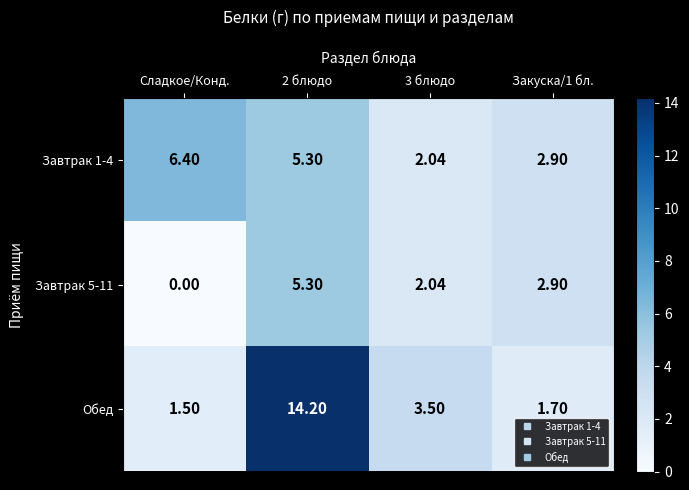

At Сладкое/Конд., list the series in order from largest to smallest.

Завтрак 1-4, Обед, Завтрак 5-11